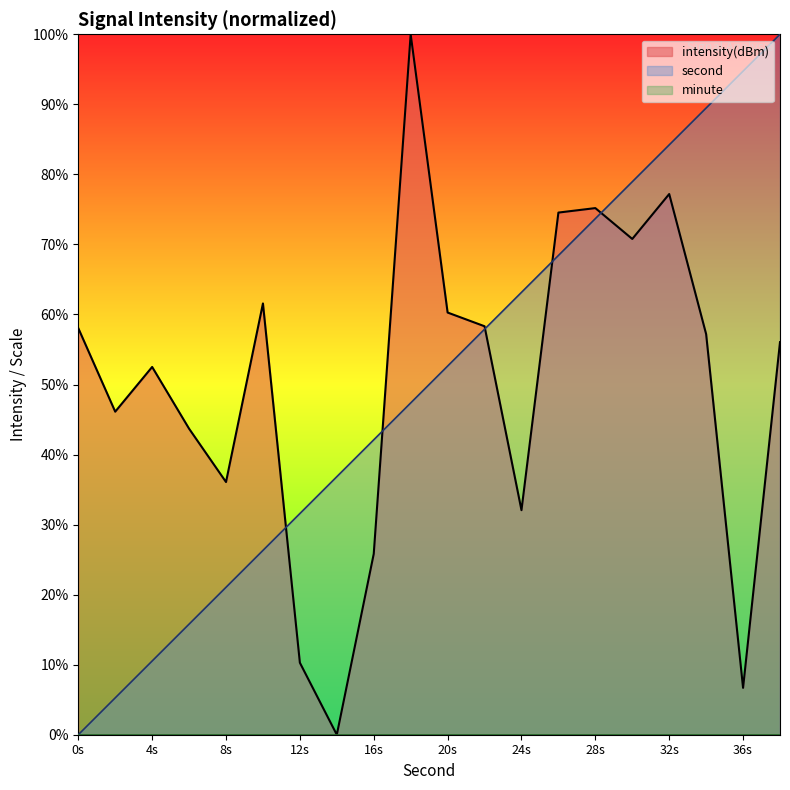

How many intersections are there between second and intensity?

5